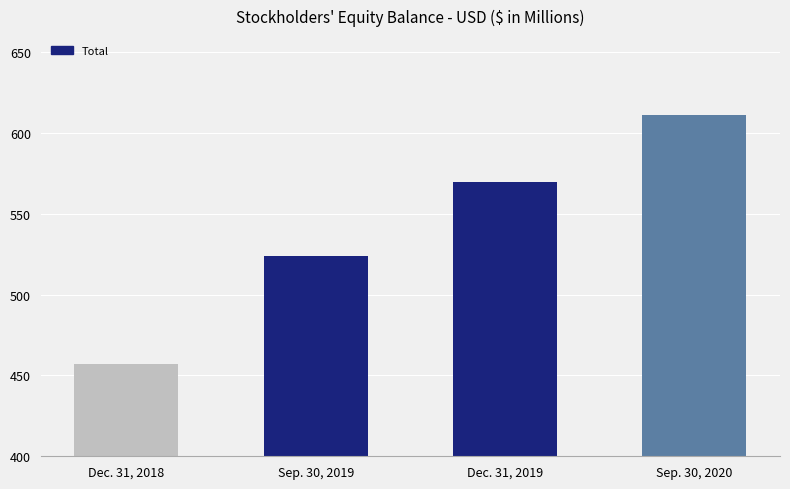

What is the ratio of the value at Sep. 30, 2019 to the value at Dec. 31, 2018?

1.1